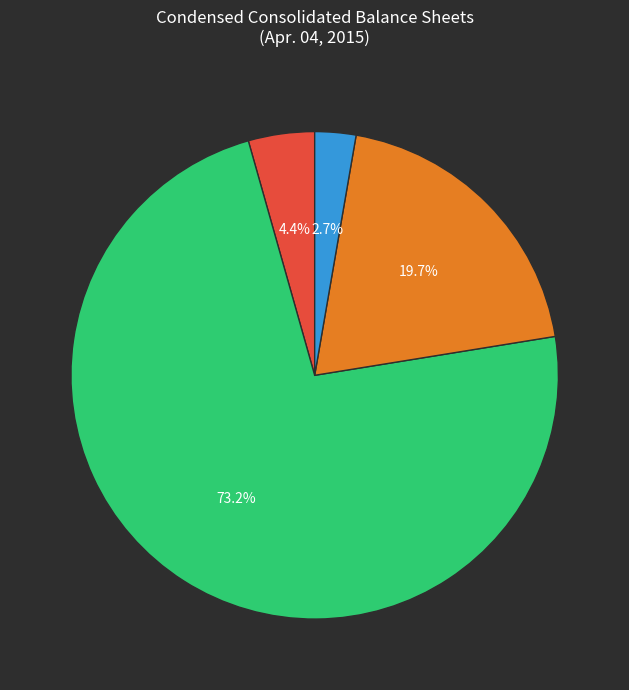

Is there any slice that represents more than half of the pie?

Yes